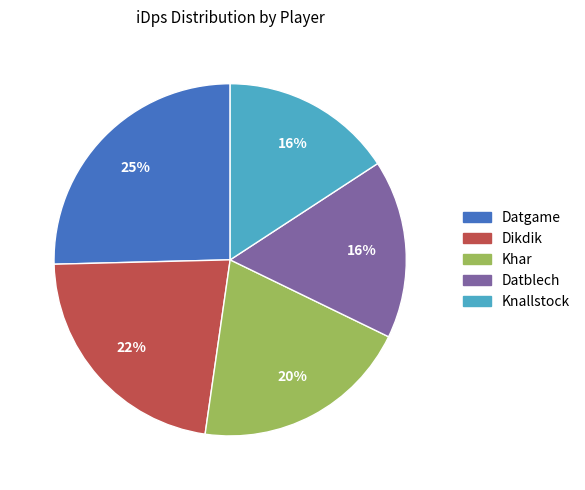

Do Datblech and Dikdik together represent more than half of the pie?

No